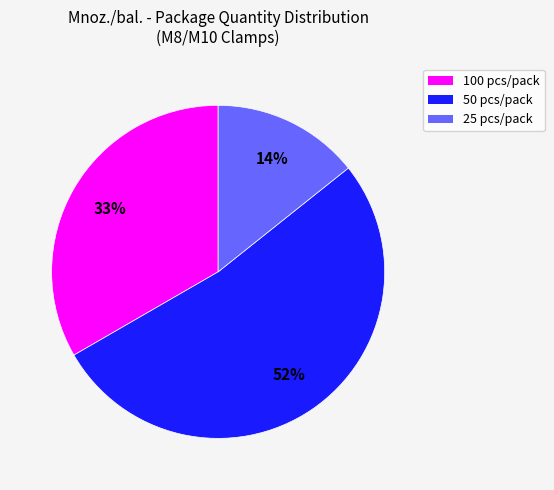

What is the smallest slice in the pie chart?

25